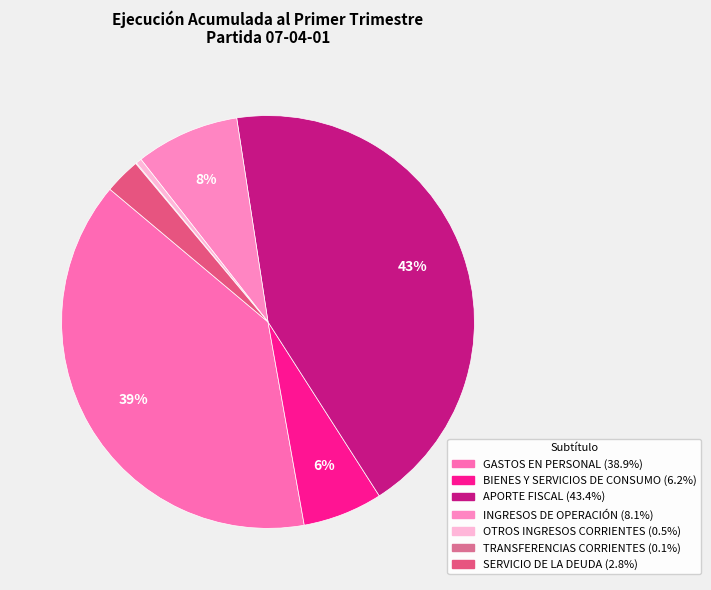

Which slice is the smallest?

TRANSFERENCIAS CORRIENTES